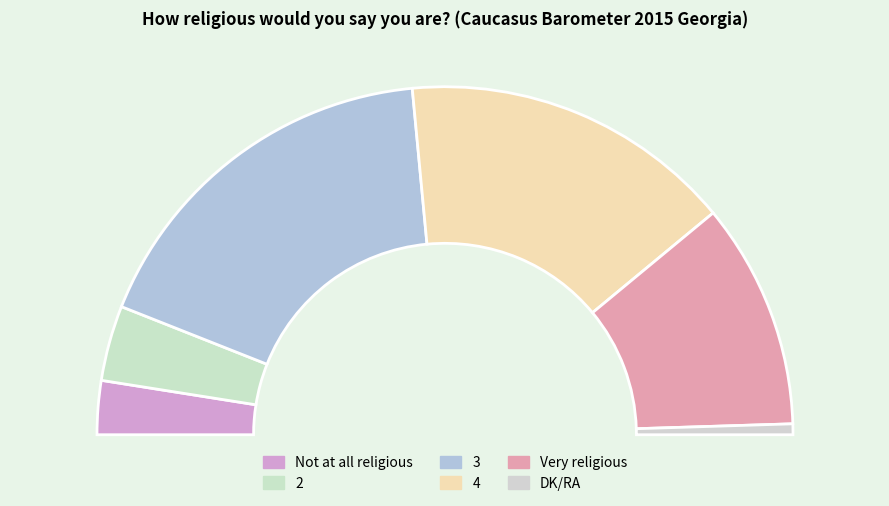

Which category has the biggest portion of the pie?

3